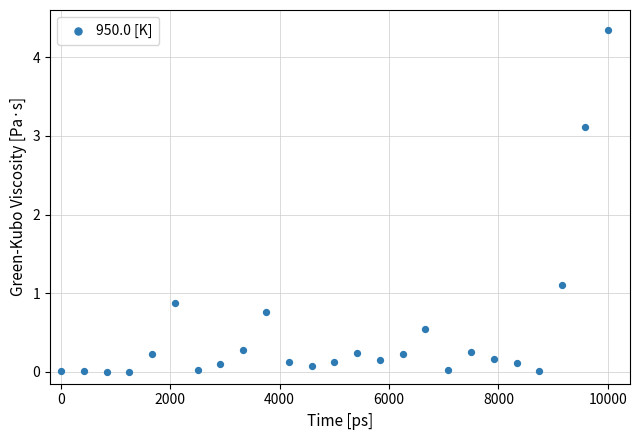

What Y value in the scatter plot is closest to 2?

1.1